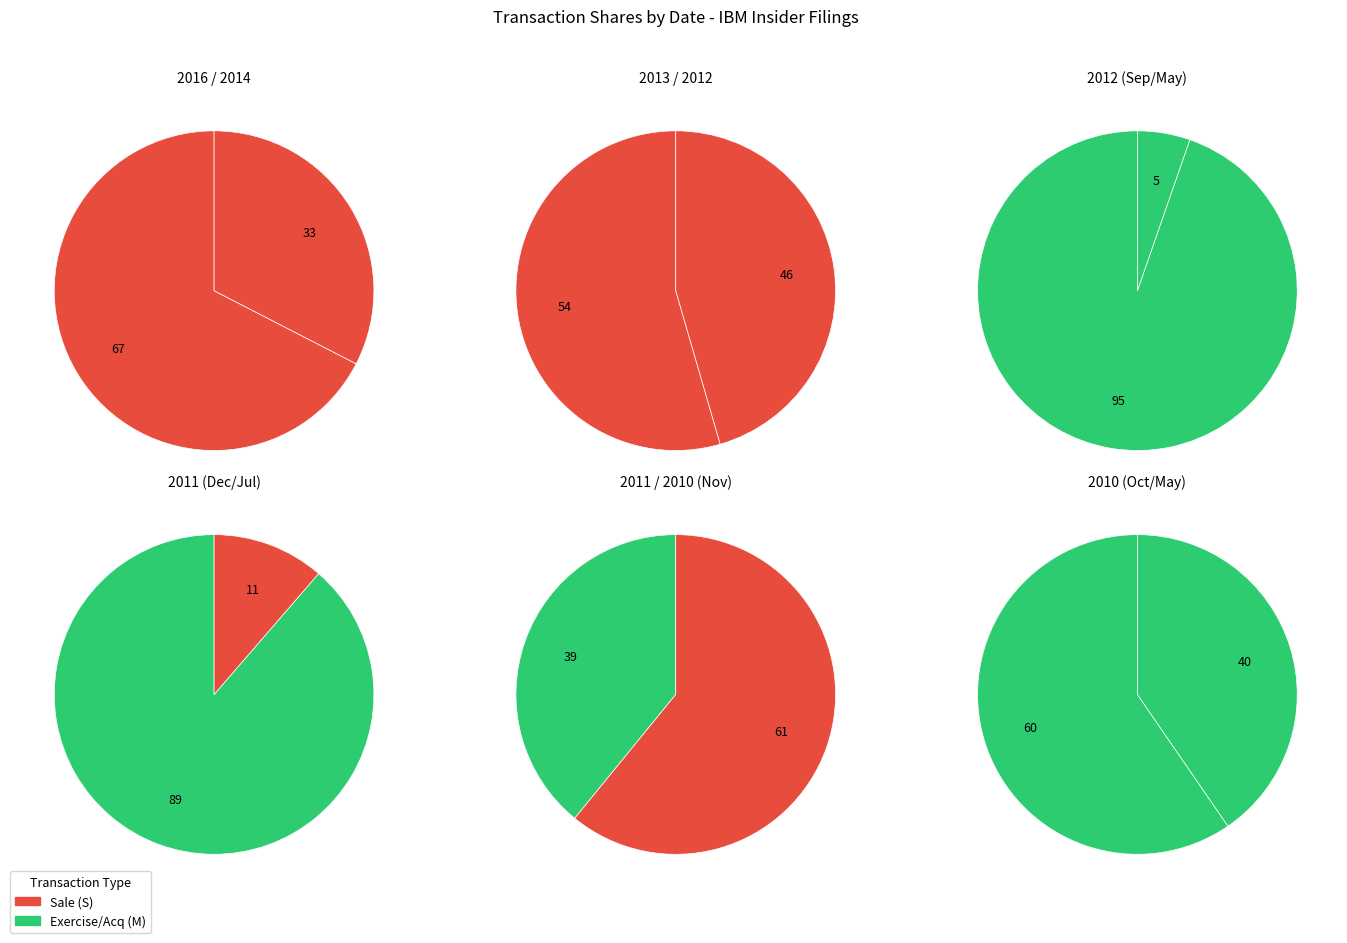

To the nearest percent, what portion does 2012-09-04 represent?

24%